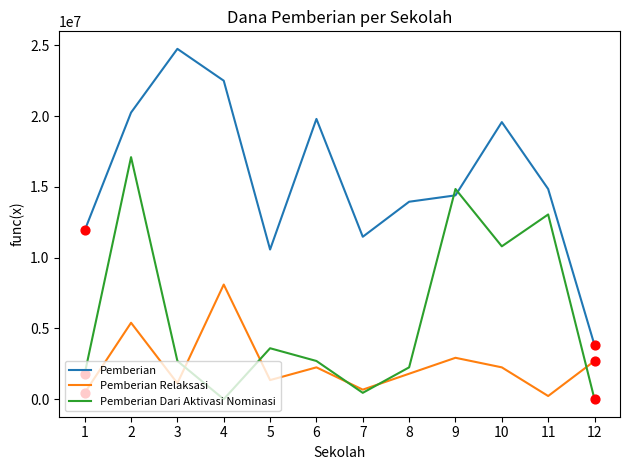

What are all the series names shown in the legend?

Pemberian, Pemberian Relaksasi, Pemberian Dari Aktivasi Nominasi